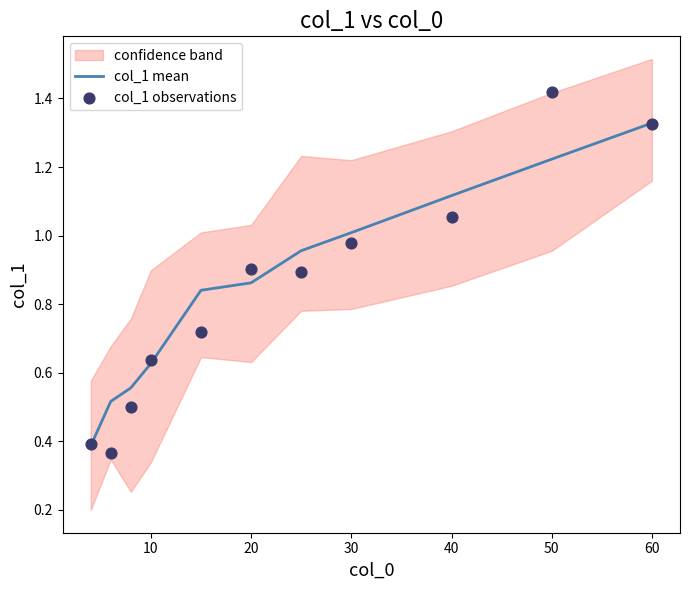

Which series has the largest total across all categories?

col_1 mean